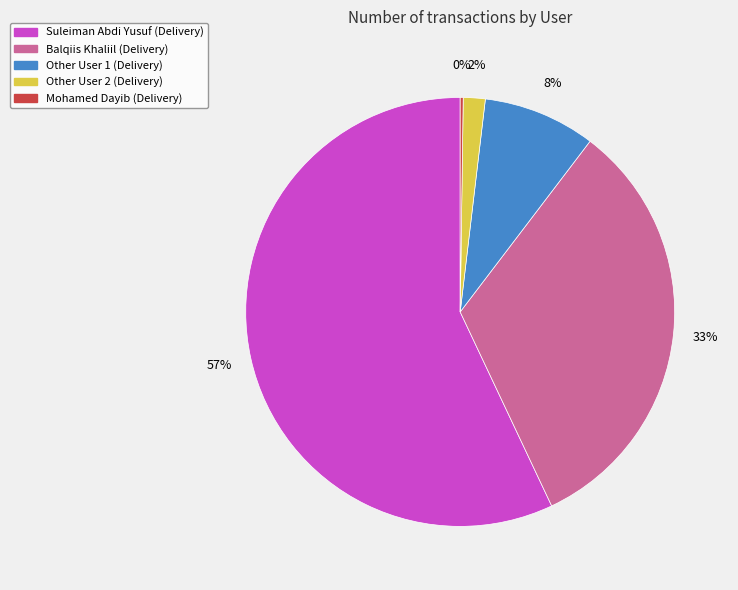

To the nearest percent, what is the average slice percentage?

20%